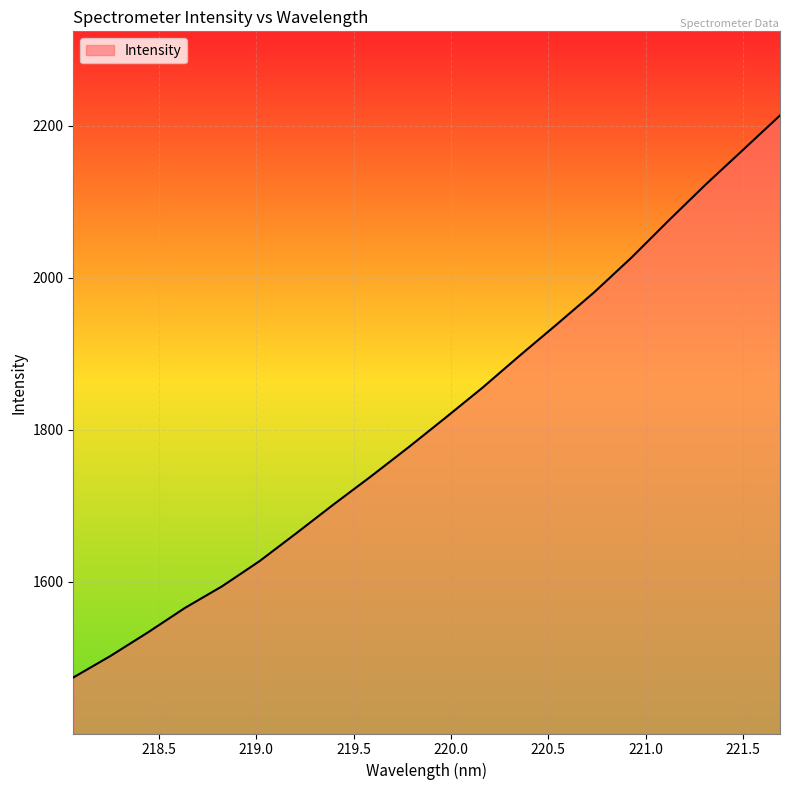

What is the greatest value displayed?

2213.4